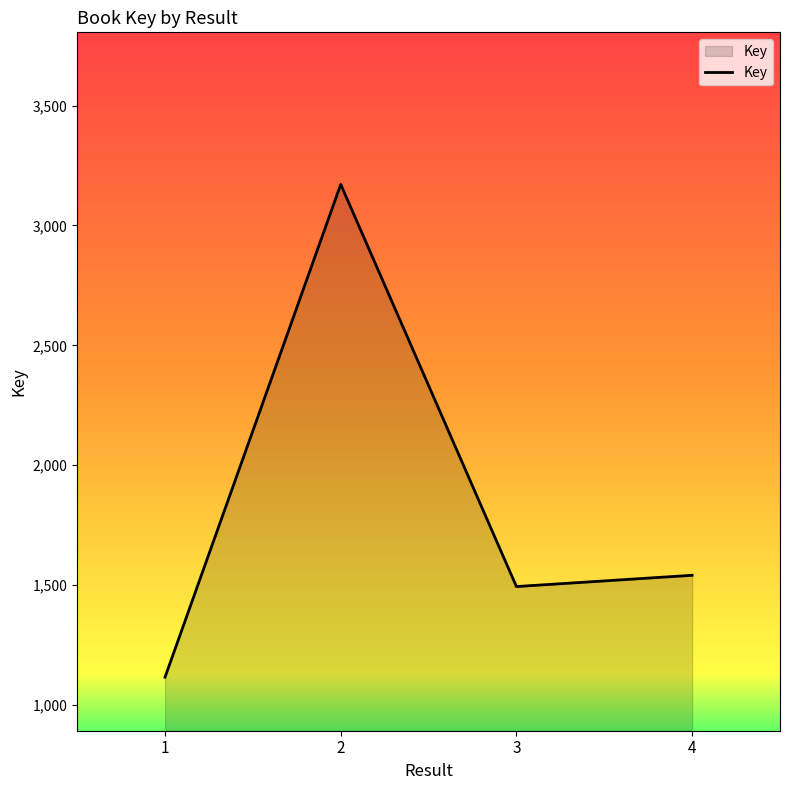

What is the sum of the values at 3 and 1?

2610